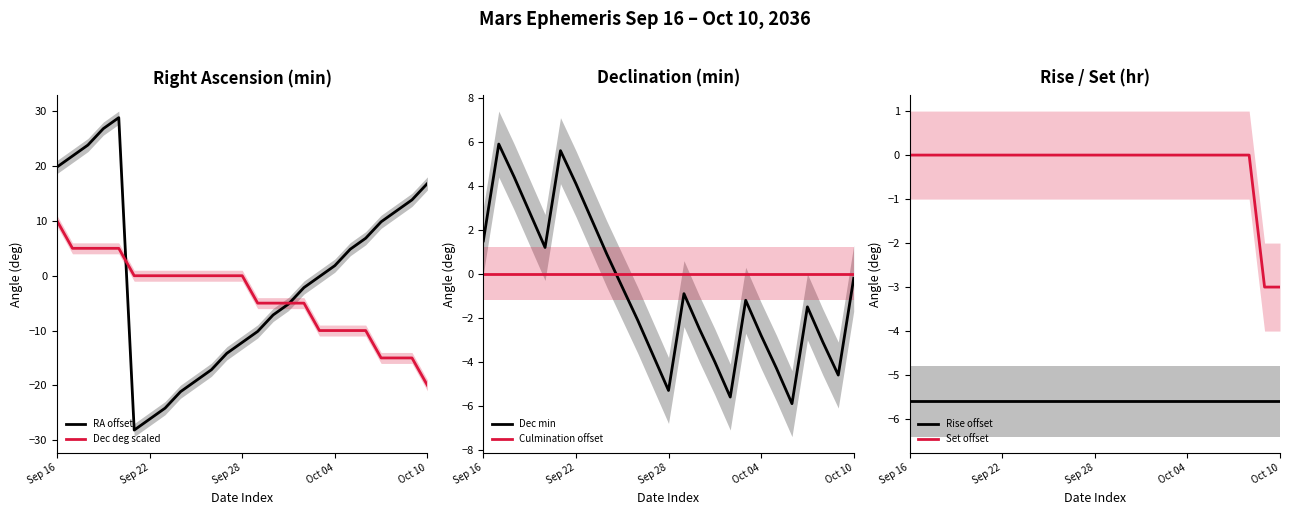

Is it true that Set offset equals 0.0 at Sep 28?

True